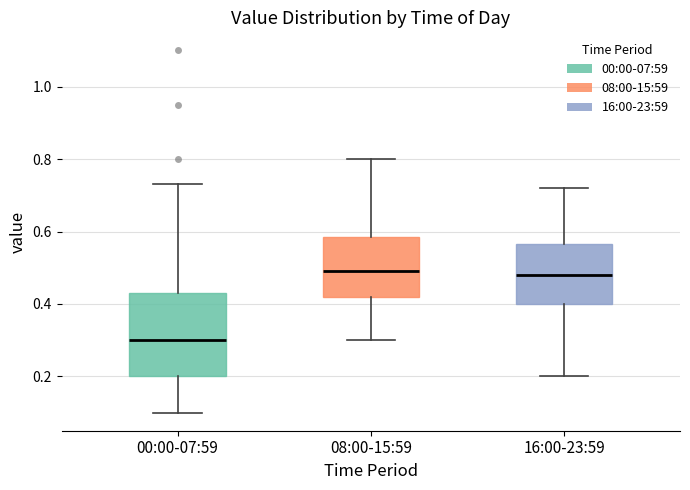

Comparing the boxes themselves (not the whiskers), which one is the tallest?

00:00-07:59